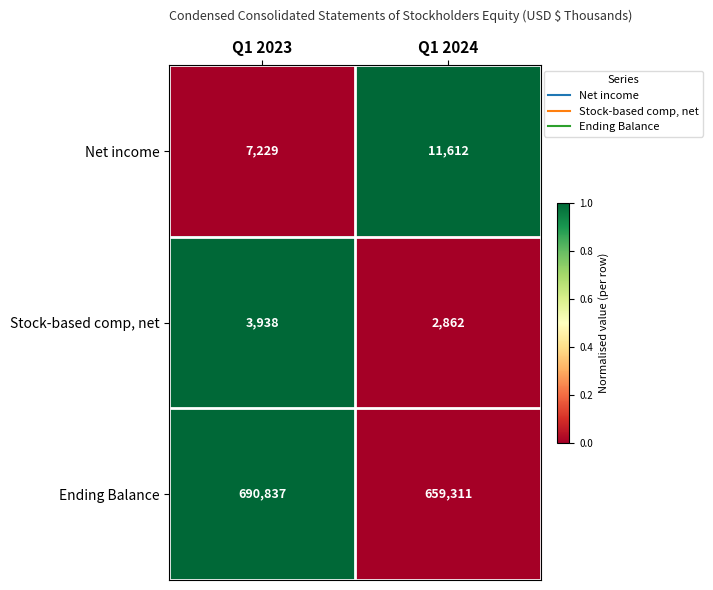

What is the maximum value shown in the chart?

690837